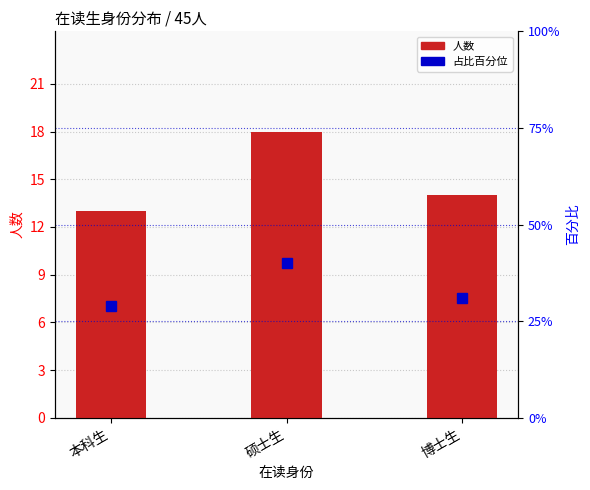

Which series changed the most between 本科生 and 博士生?

占比百分位